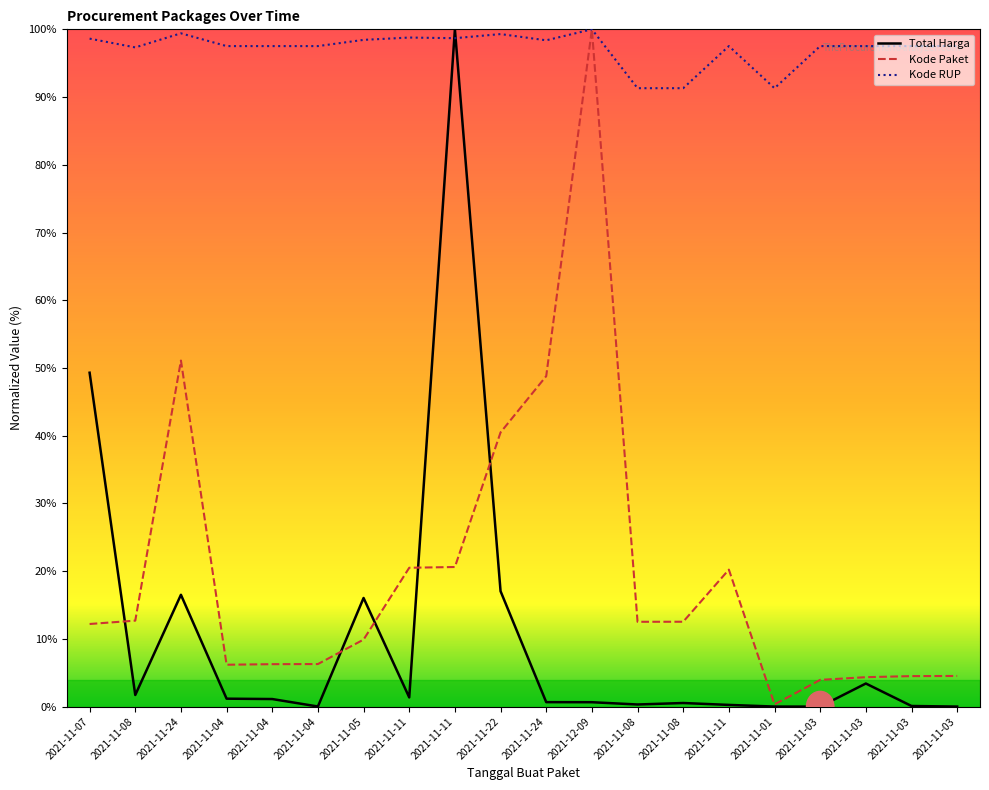

Which has a higher value, 2021-11-22 or 2021-11-11?

2021-11-22